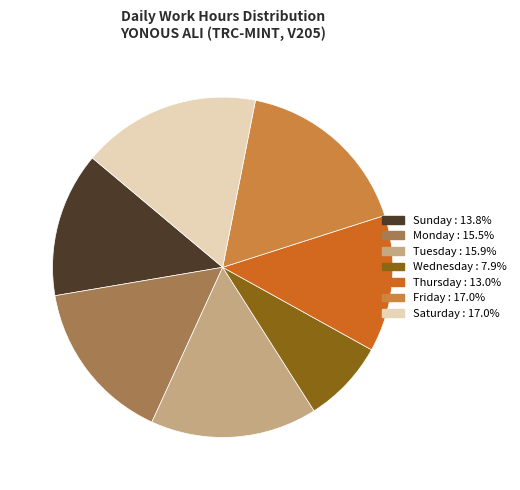

Does any single category account for the majority?

No